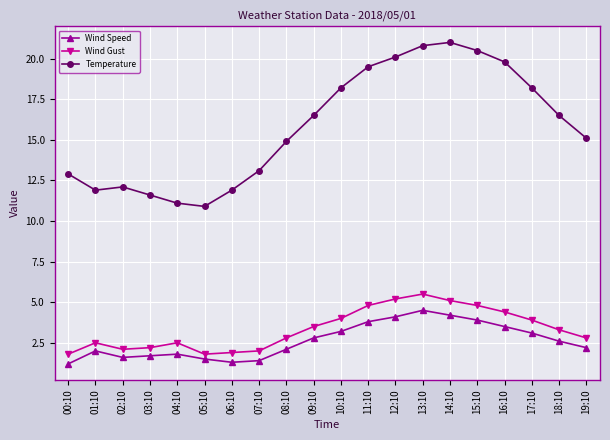

What is the label of the 10th point from the right?

10:10